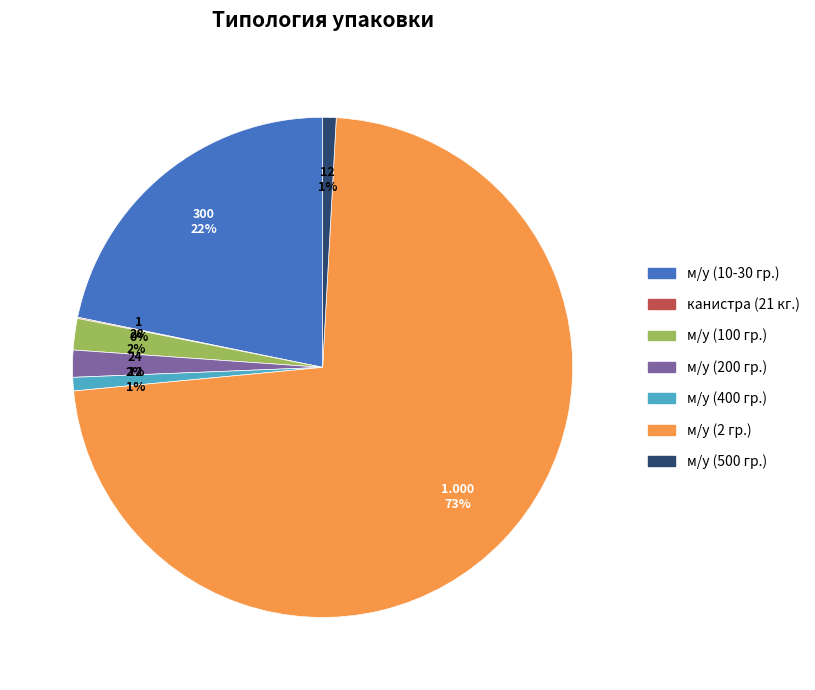

To the nearest percent, what portion does м/у (10-30 гр.) represent?

22%